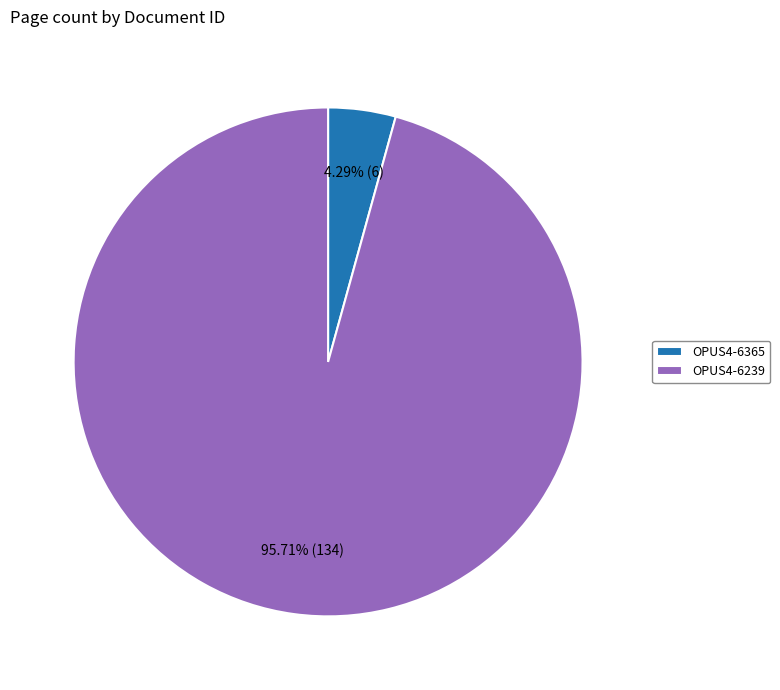

What portion of the pie excludes OPUS4-6239?

4.3%